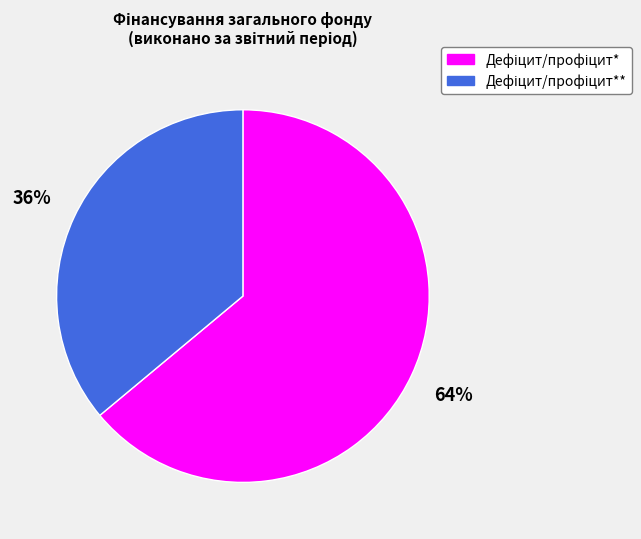

Is there a majority slice in this chart?

Yes